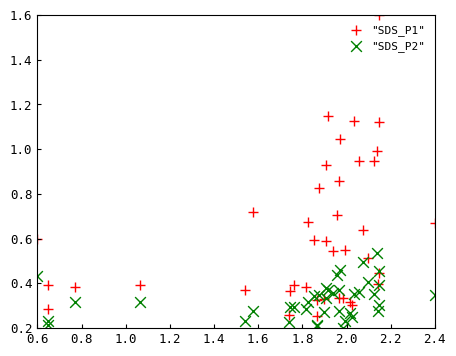

Which series contains the highest Y value?

"SDS_P1"